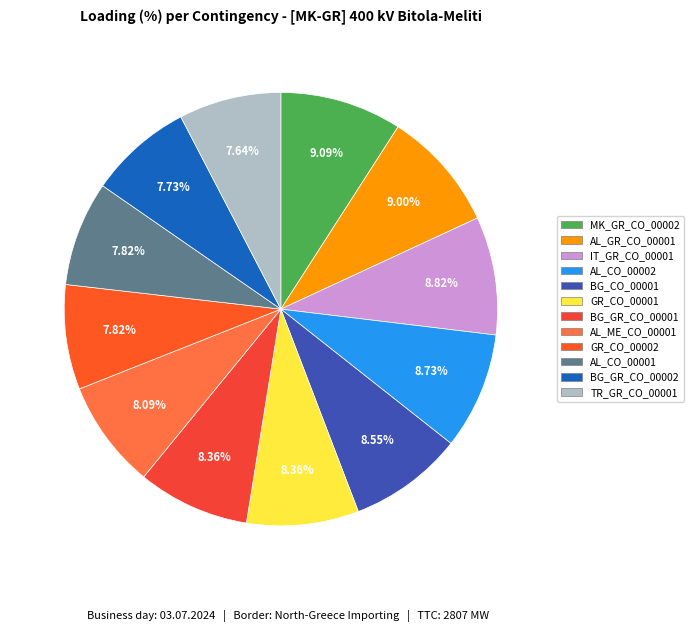

To the nearest percent, what portion does IT_GR_CO_00001 represent?

9%